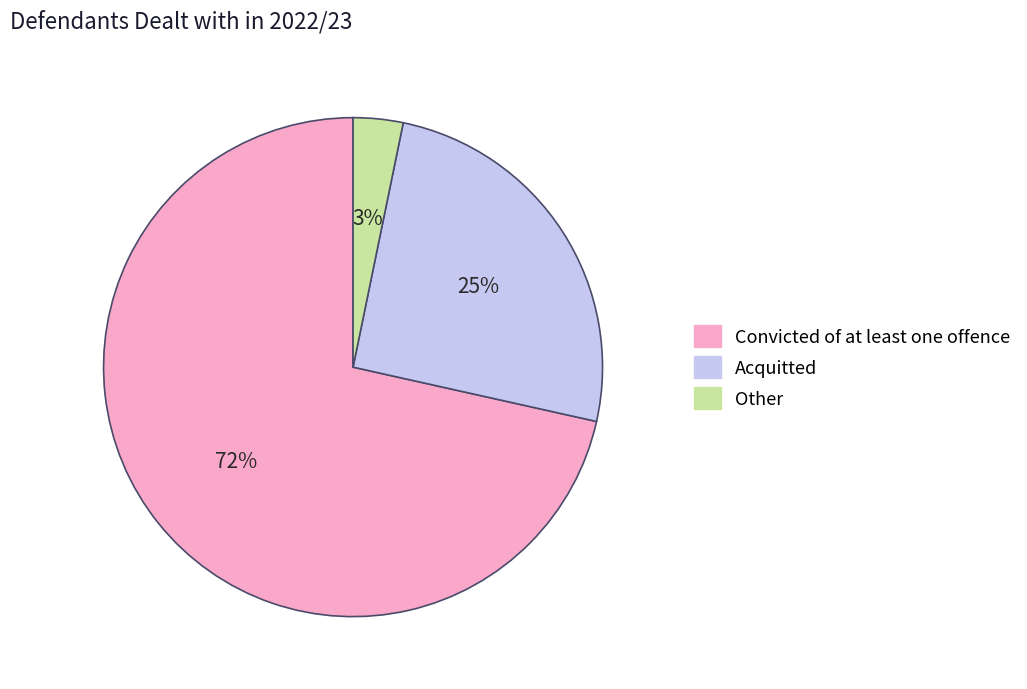

Which category has the biggest portion of the pie?

Convicted of at least one offence